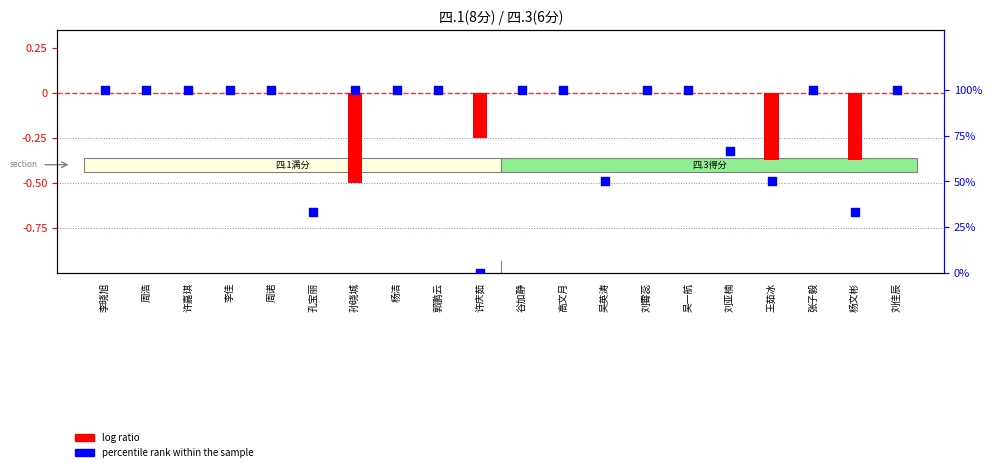

Which series has the widest spread of Y values?

percentile rank within the sample